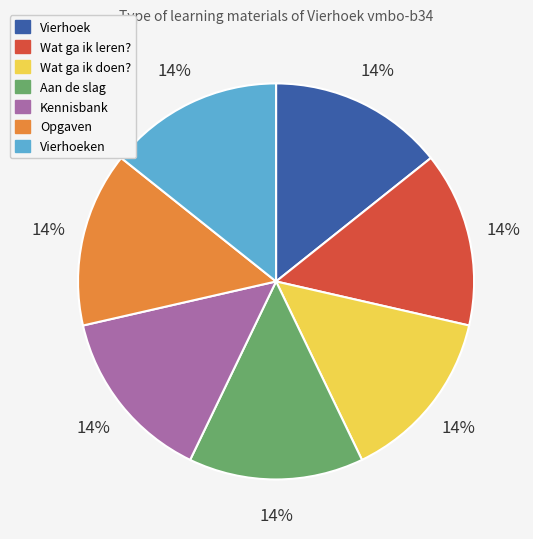

To the nearest percent, what percentage of the pie is Opgaven?

14%